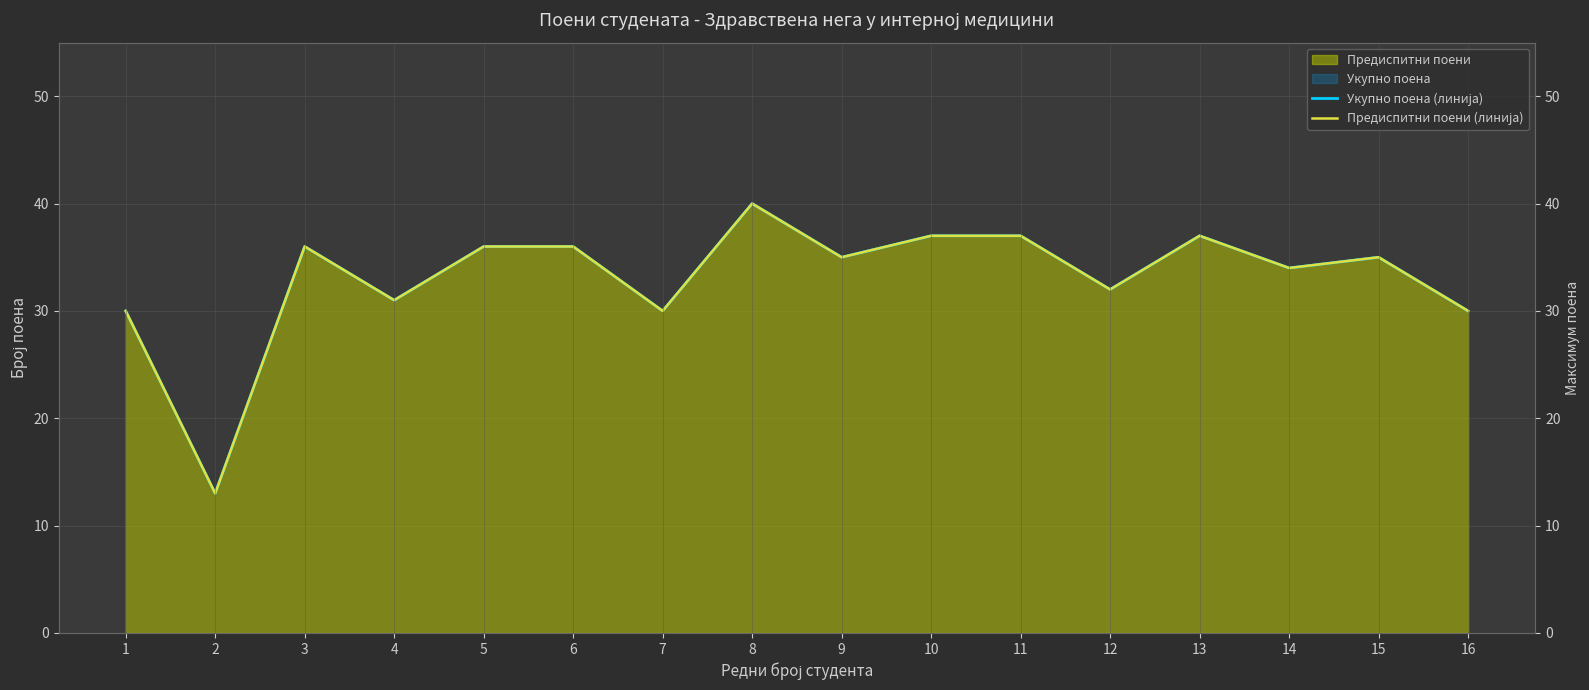

What is the maximum value shown in the chart?

40